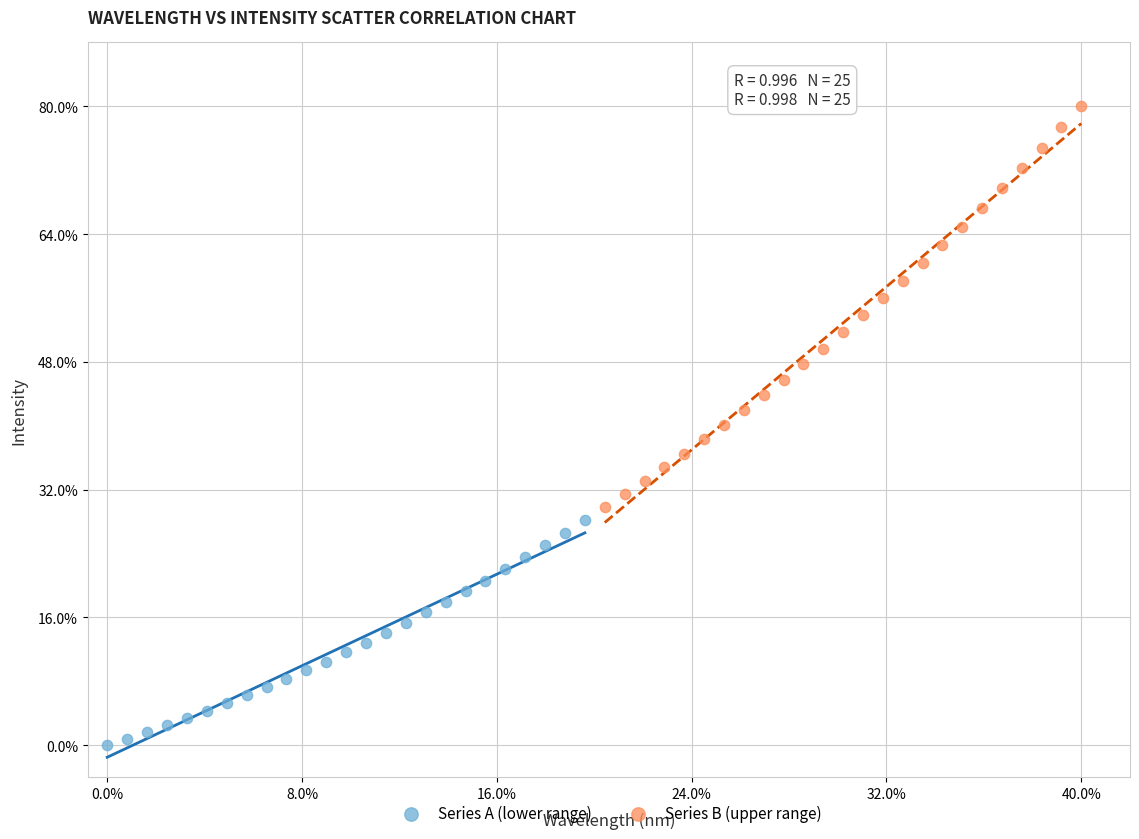

Which series contains the highest Y value?

Series B (upper range)